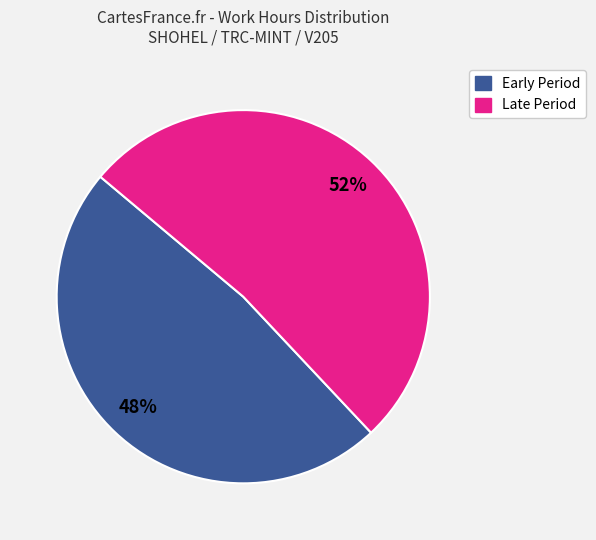

Is there any slice that represents more than half of the pie?

Yes